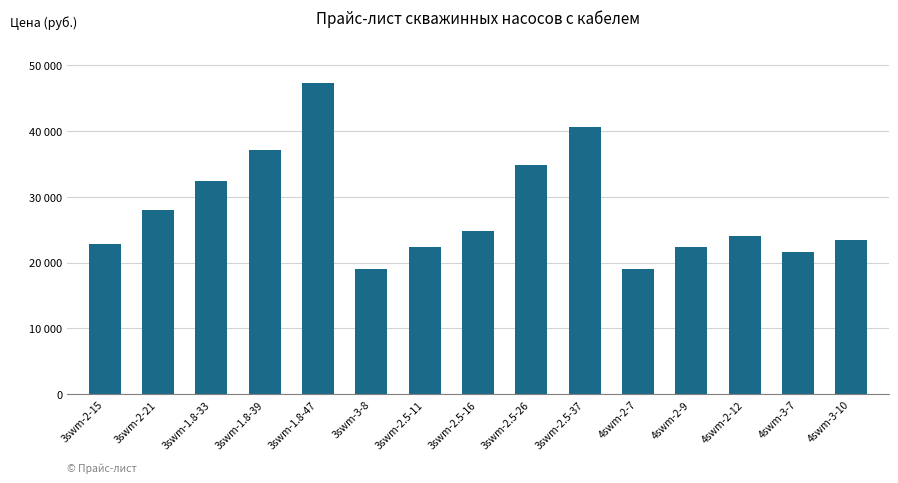

Where is the data nearest to the value 33120?

3swm-1.8-33